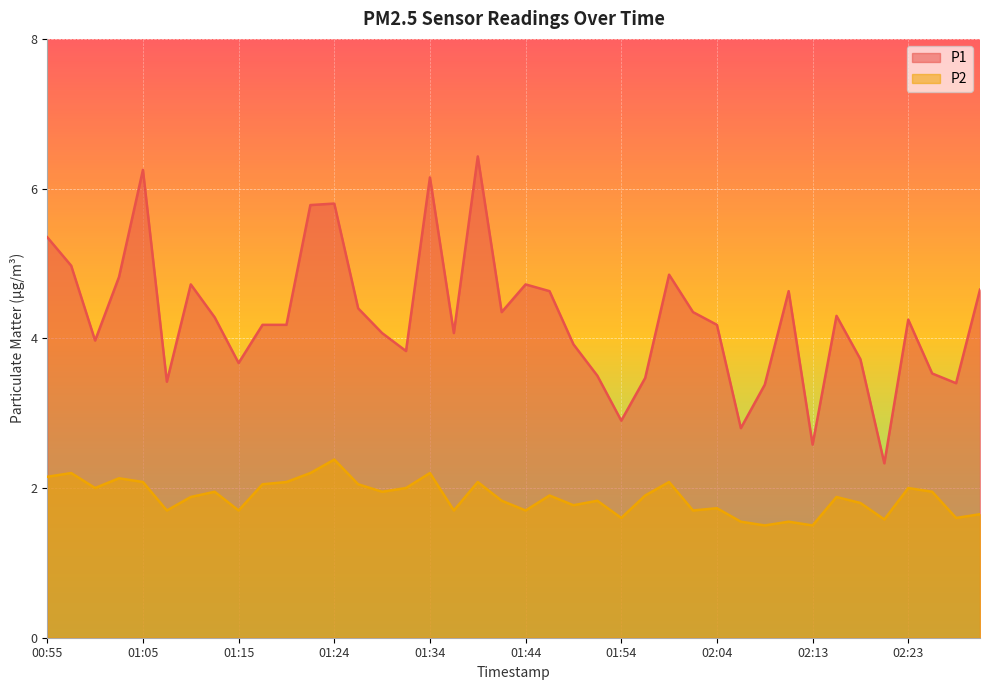

True or false: P2 has a value of 1.2 at 01:10.

False